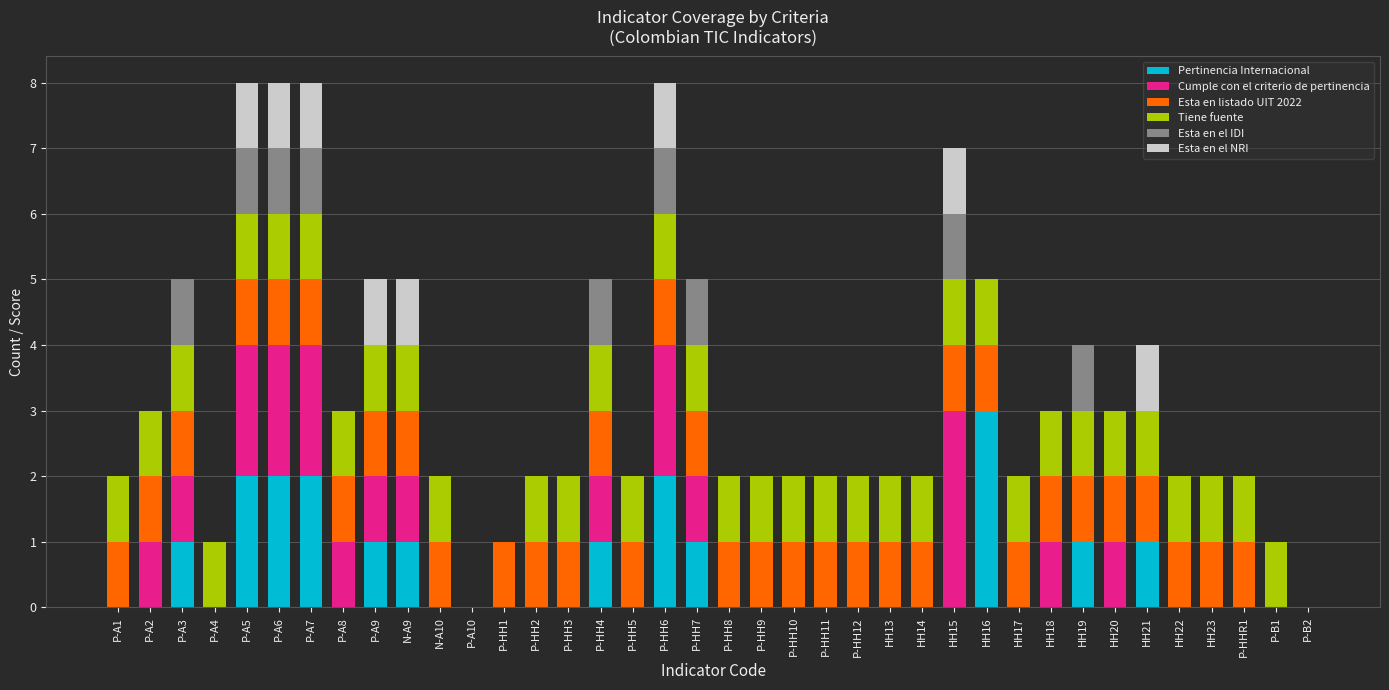

What is the highest value of the Pertinencia Internacional series?

3